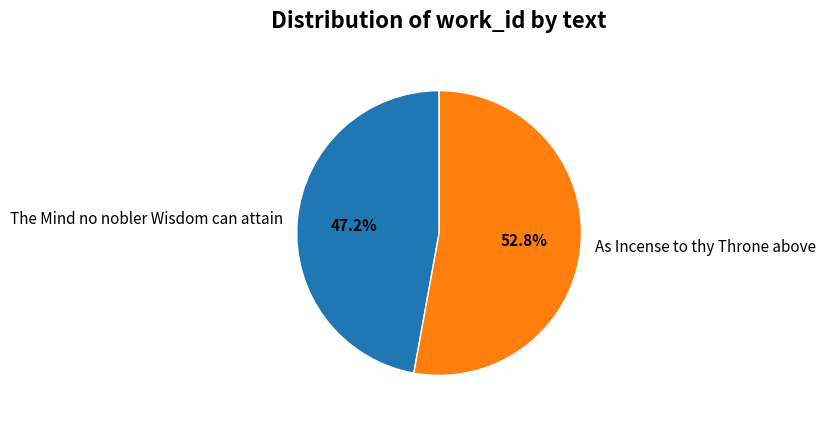

Does any single category account for the majority?

Yes